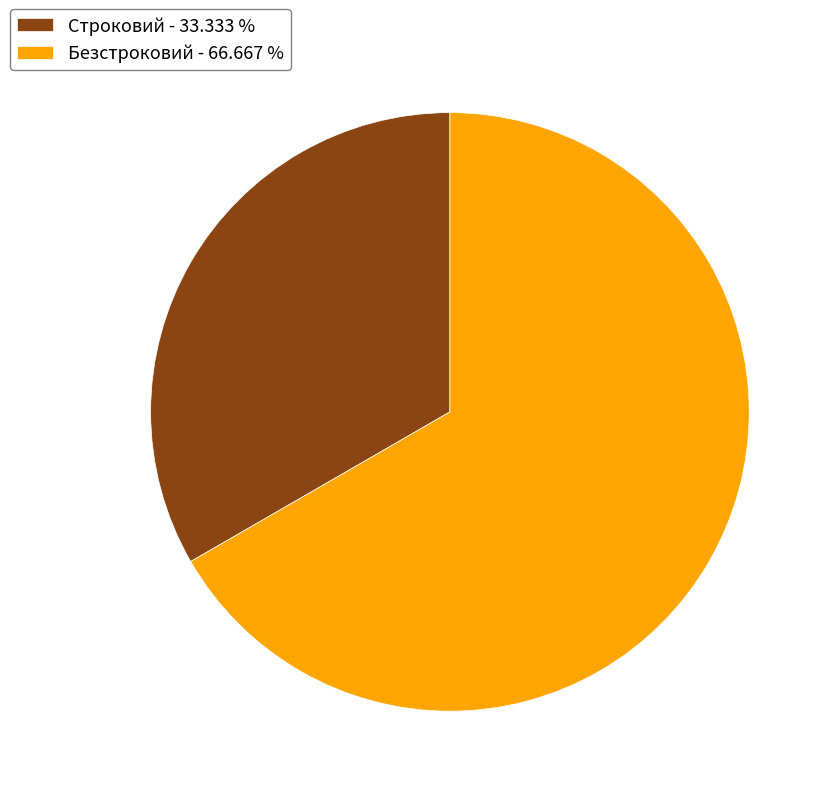

What is the ratio of the value at Безстроковий to the value at Строковий?

2.0